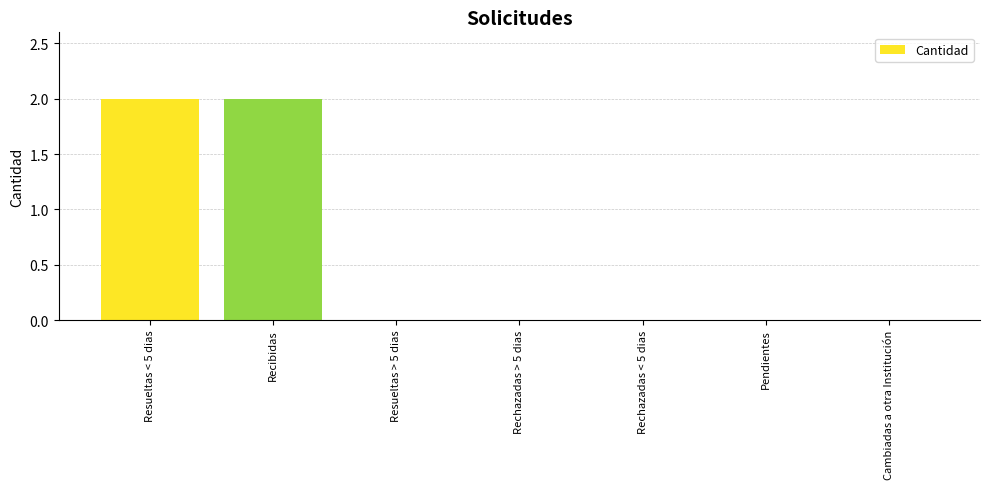

Reading left to right, extract all data points from this chart.

Resueltas < 5 dias=2	Recibidas=2	Resueltas > 5 dias=0	Rechazadas > 5 dias=0	Rechazadas < 5 dias=0	Pendientes=0	Cambiadas a otra Institución=0